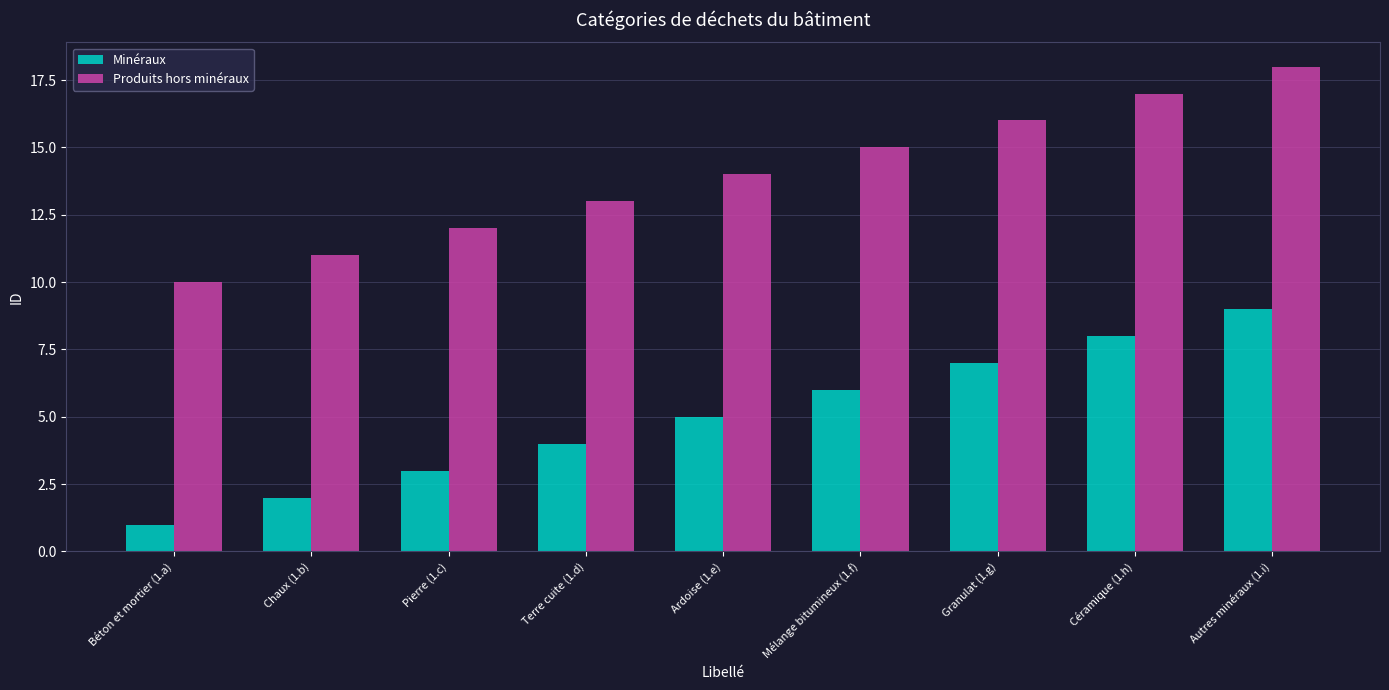

What is the difference between the Produits hors minéraux values at Pierre (1.c) and Chaux (1.b)?

1